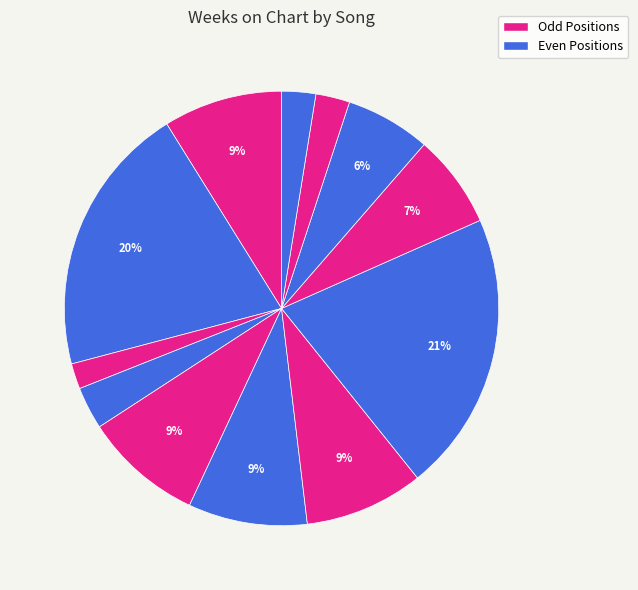

How many slices are in this pie chart?

12